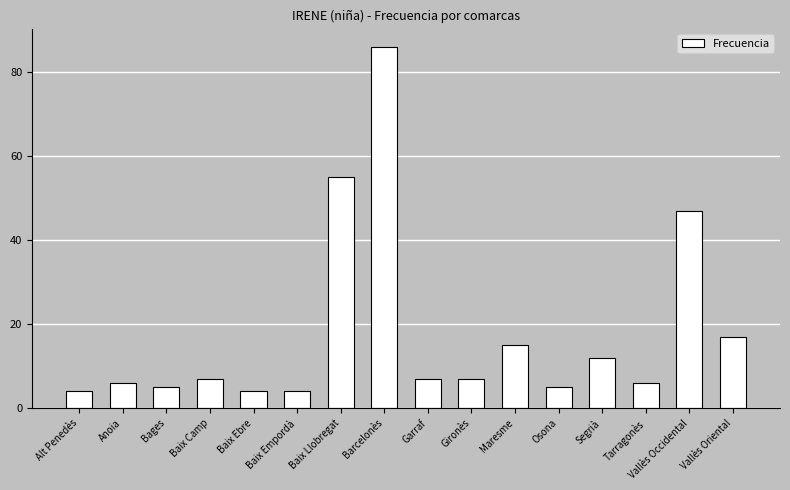

Reading left to right, what are all the values shown in this chart?

Alt Penedès=4	Anoia=6	Bages=5	Baix Camp=7	Baix Ebre=4	Baix Empordà=4	Baix Llobregat=55	Barcelonès=86	Garraf=7	Gironès=7	Maresme=15	Osona=5	Segrià=12	Tarragonès=6	Vallès Occidental=47	Vallès Oriental=17